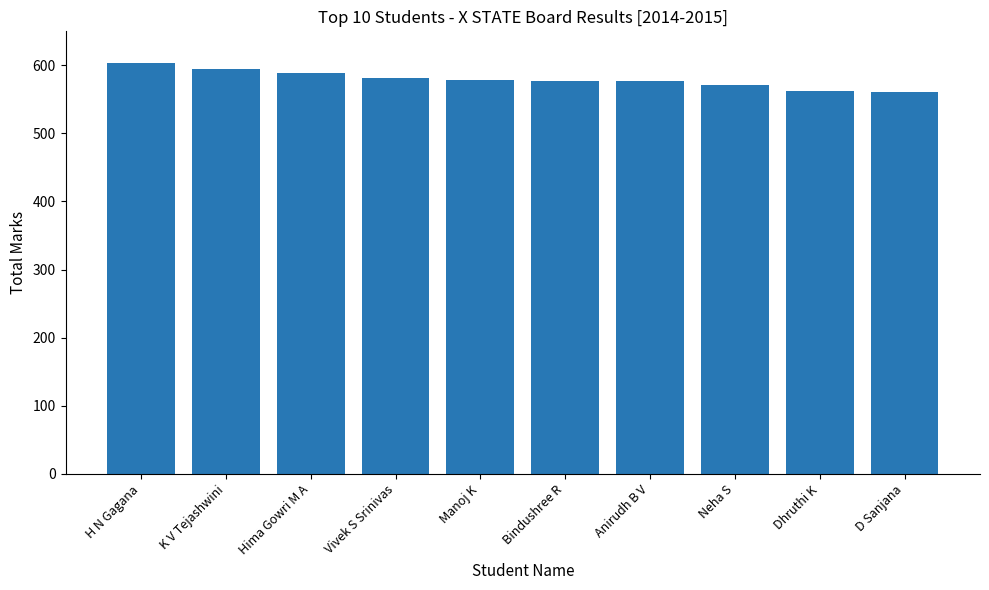

What is the difference between the second highest and minimum values?

34